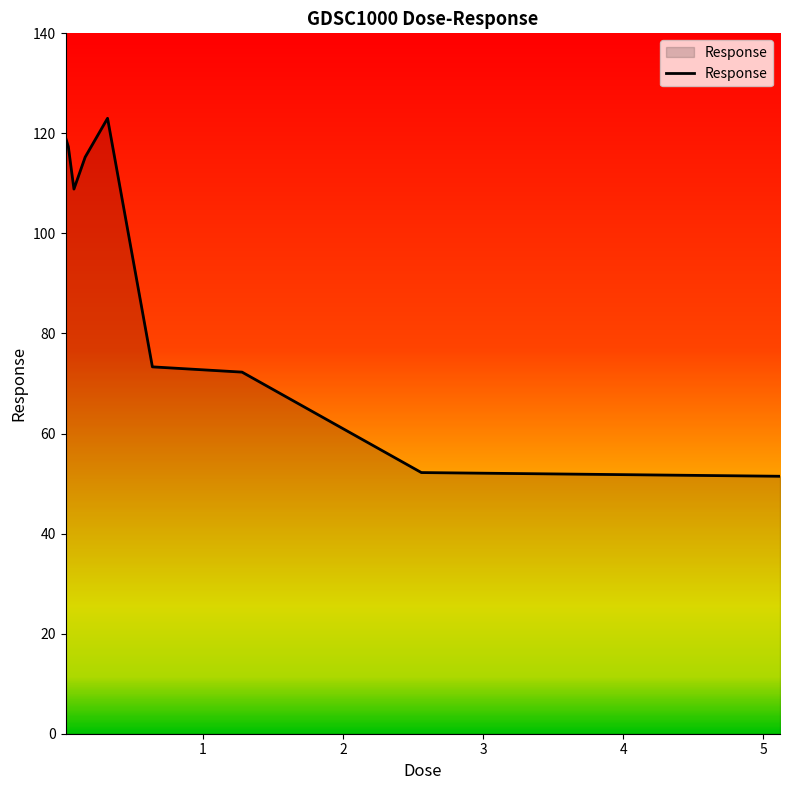

Reading right to left, what are all the values shown in this chart?

51.5	52.2	72.3	73.3	123.0	115.3	108.9	117.3	119.2